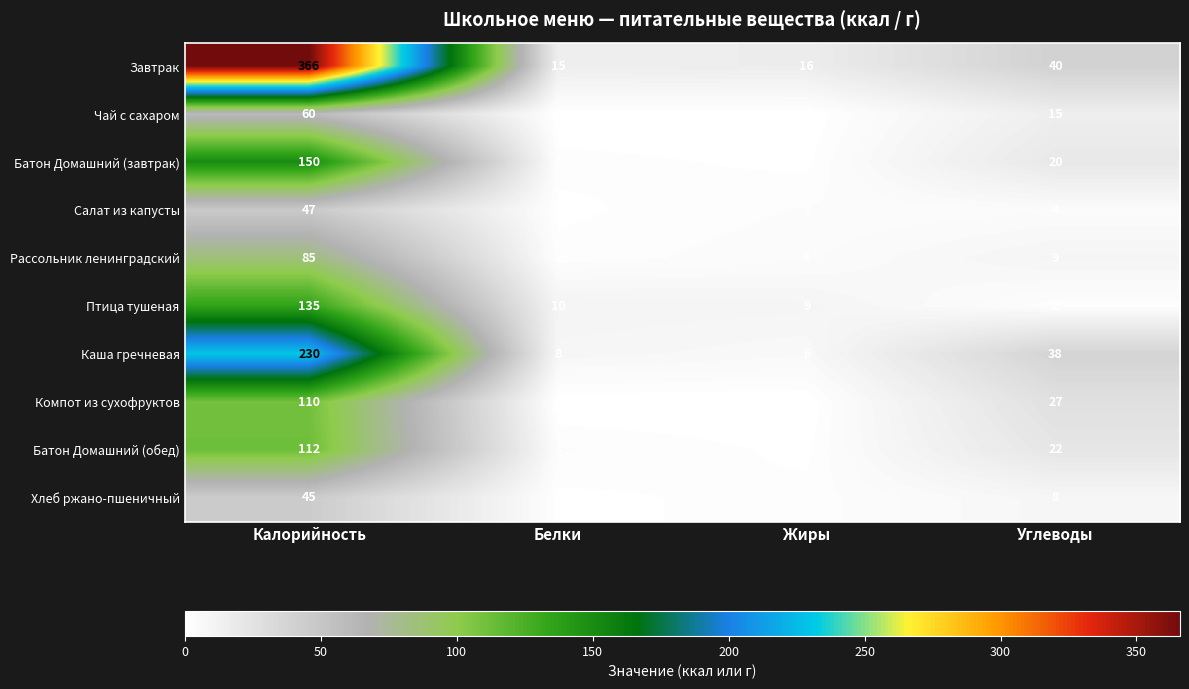

At which label does Салат из капусты first exceed 4?

Калорийность